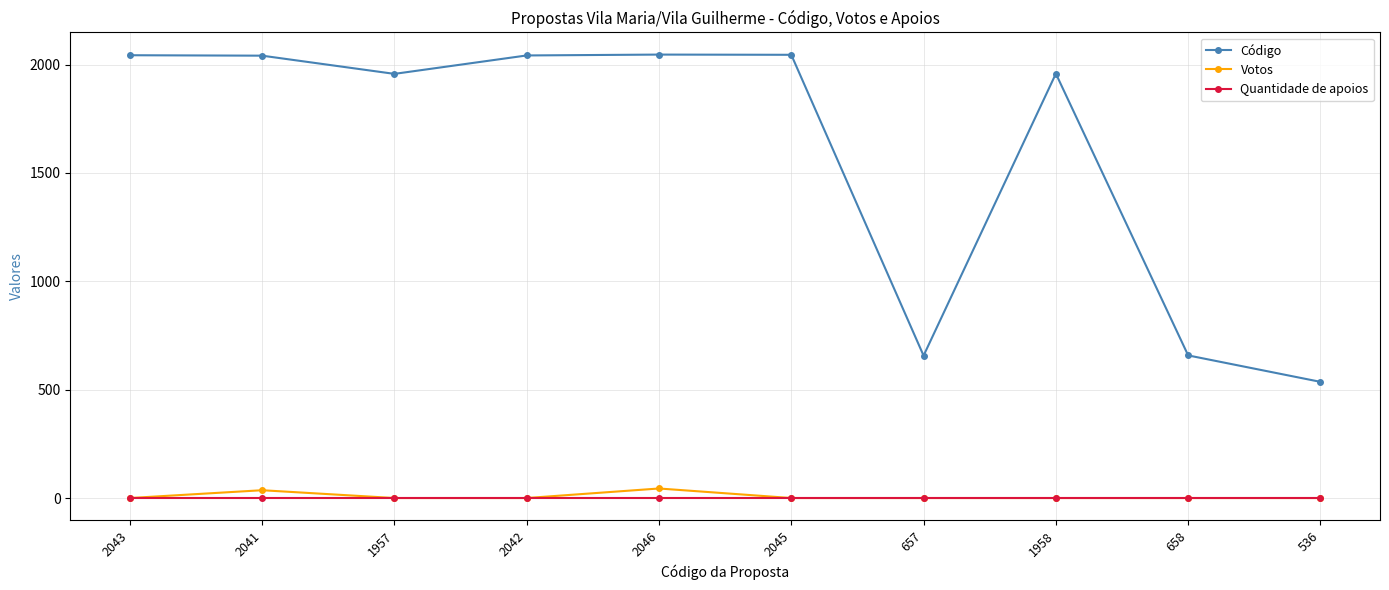

True or false: Código and Votos cross at least once.

False